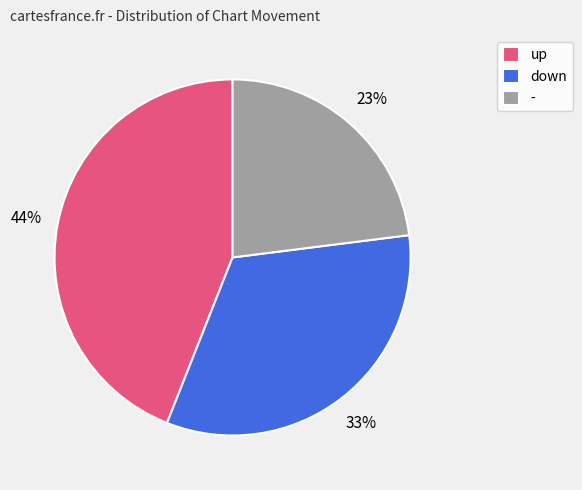

Between up and down, which is larger?

up